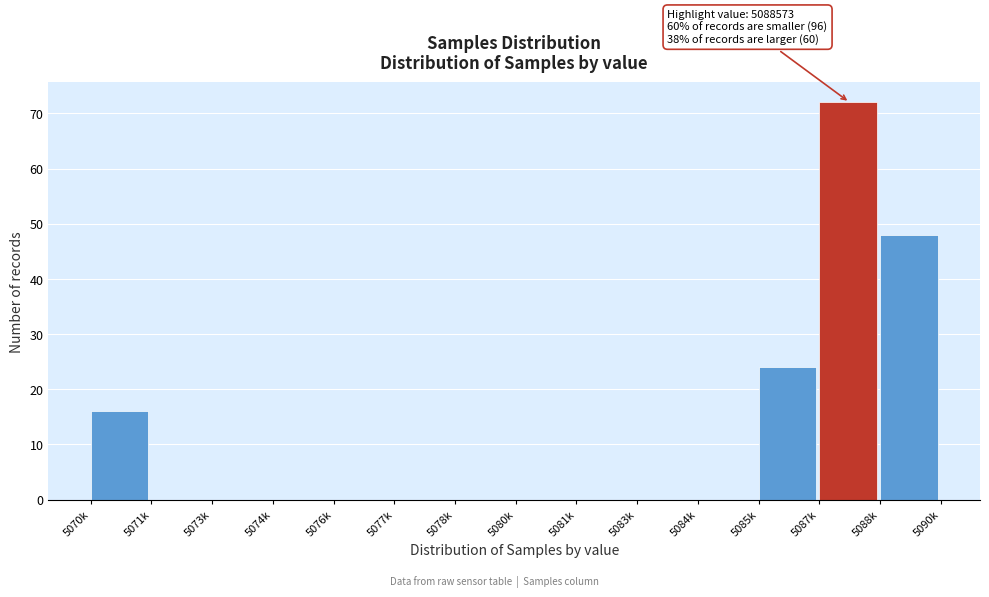

Reading left to right, what are all the values shown in this chart?

5070k=16	5071k=0	5073k=0	5074k=0	5076k=0	5077k=0	5078k=0	5080k=0	5081k=0	5083k=0	5084k=0	5085k=24	5087k=72	5088k=48